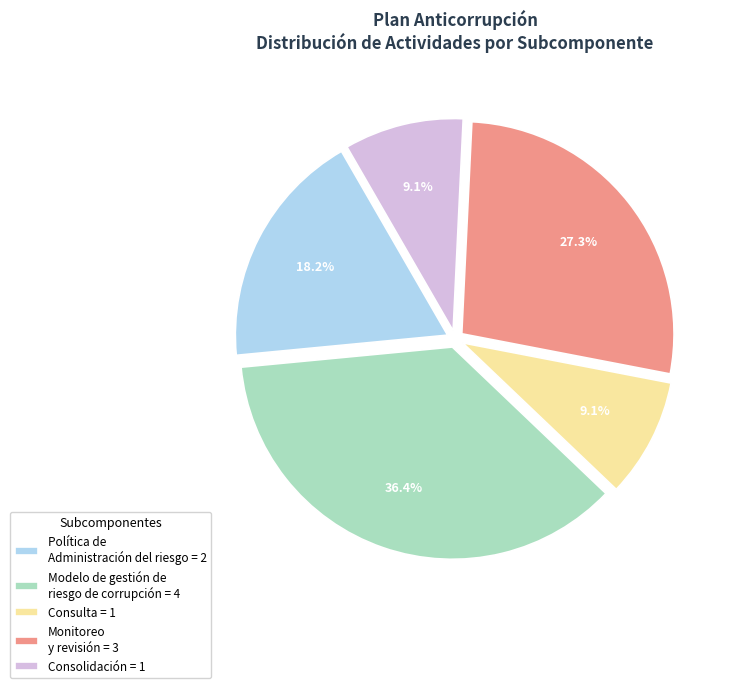

Does Modelo de gestión de riesgo de corrupción account for over 50% of the chart?

No